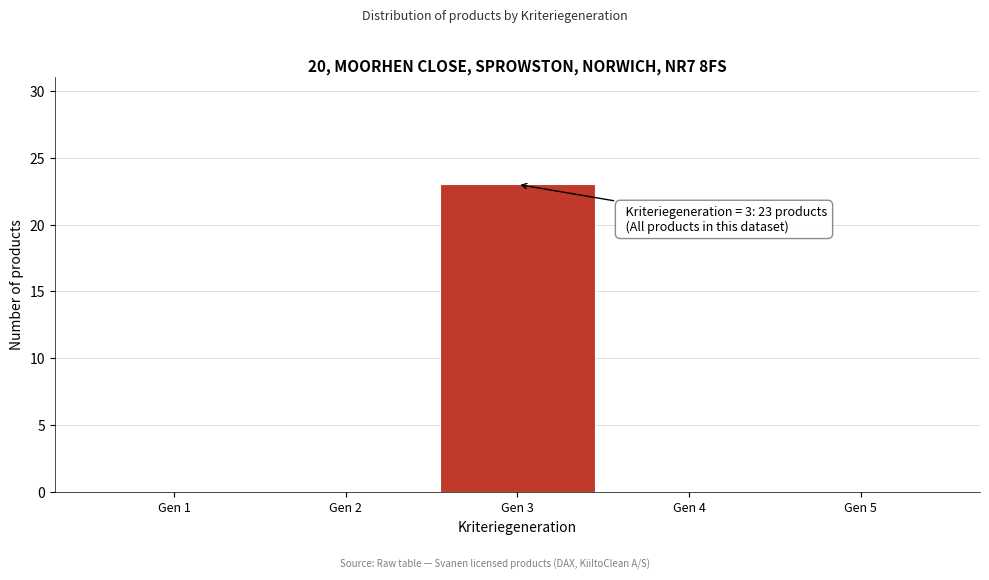

Which range on the x-axis has the tallest bar?

2.5 to 3.5